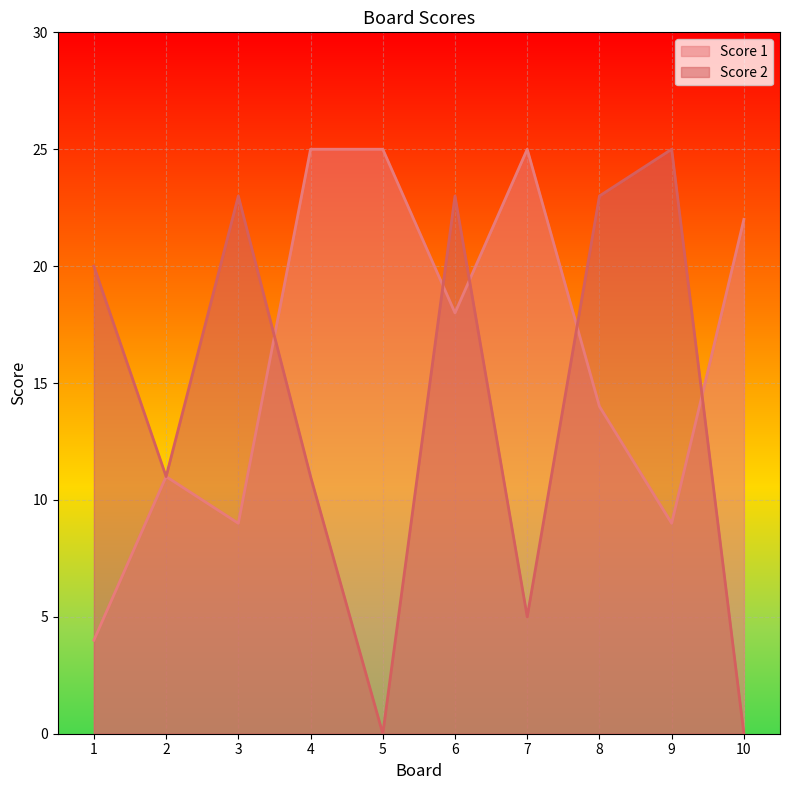

What is the difference between the maximum and minimum values in the Score 2 series?

25